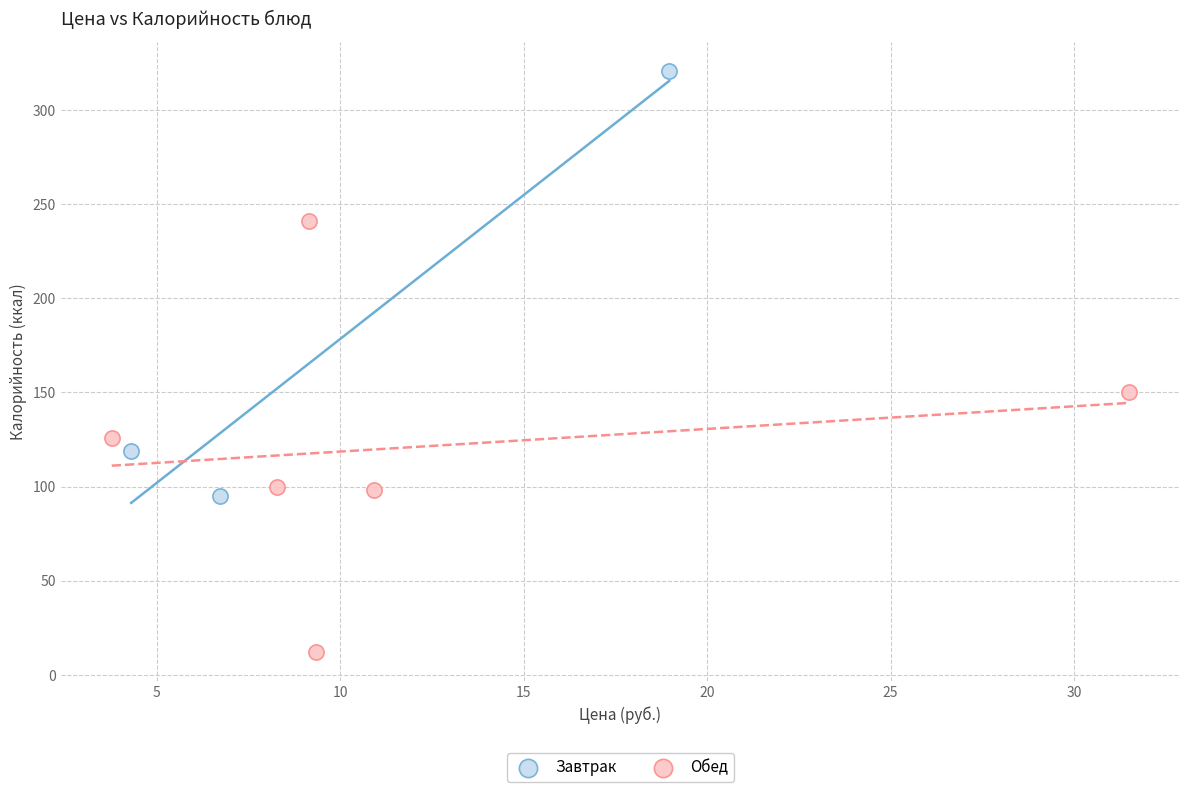

Which series reaches the maximum Y coordinate?

Завтрак